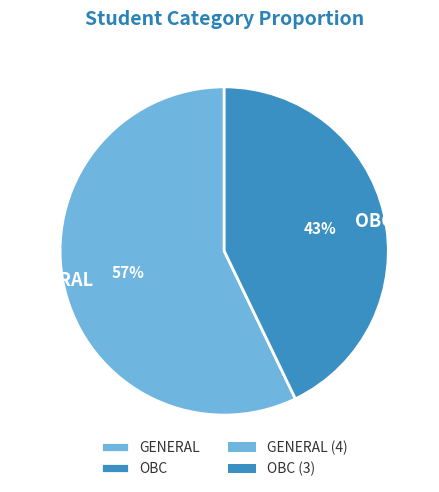

The GENERAL slice represents 57% of the pie. True or false?

True